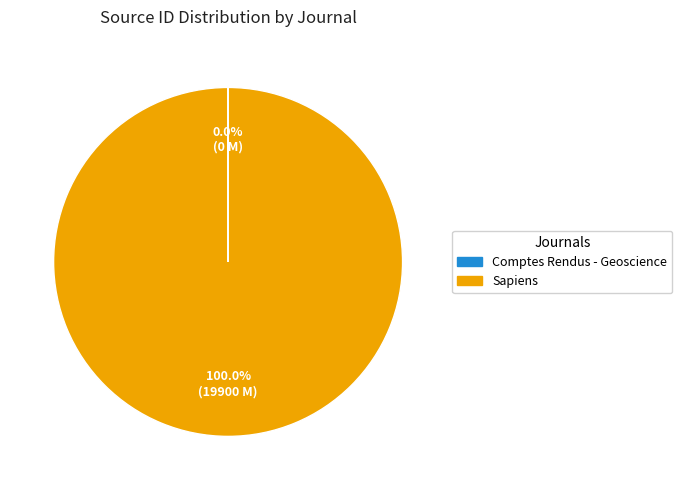

To the nearest percent, what percentage of the pie is Sapiens?

100%